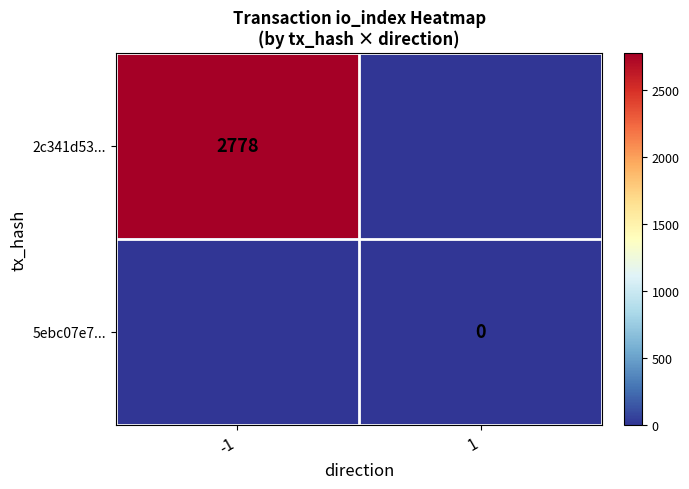

Between 1 and -1, which is larger?

-1